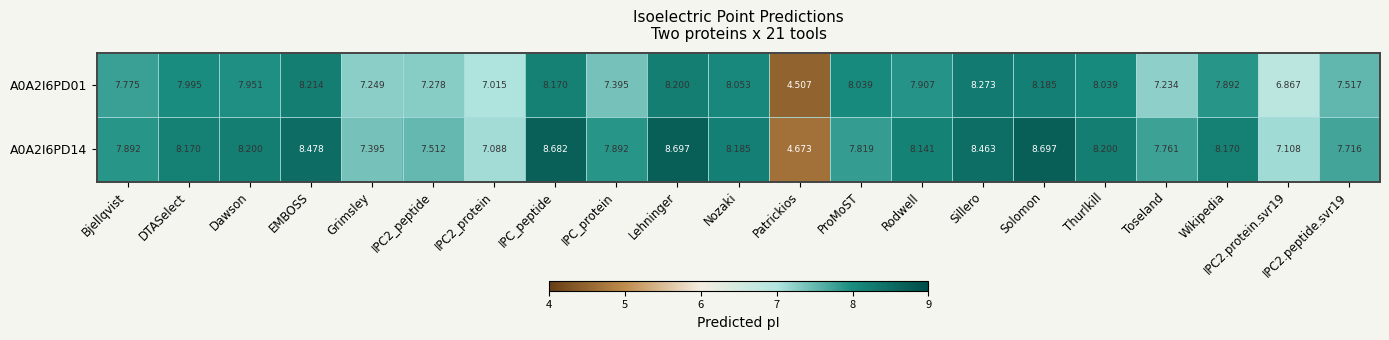

Is the value of A0A2I6PD14 at IPC2_protein greater than the value of A0A2I6PD01 at Dawson?

No